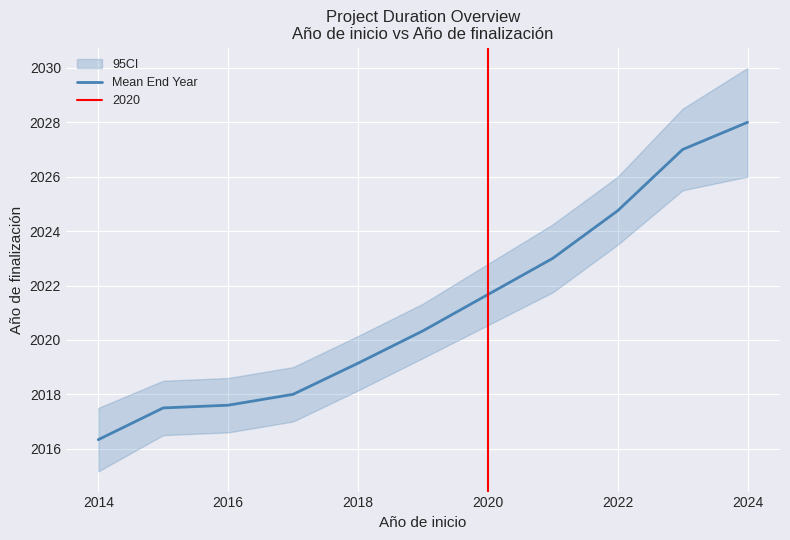

What is the average value?

2021.2